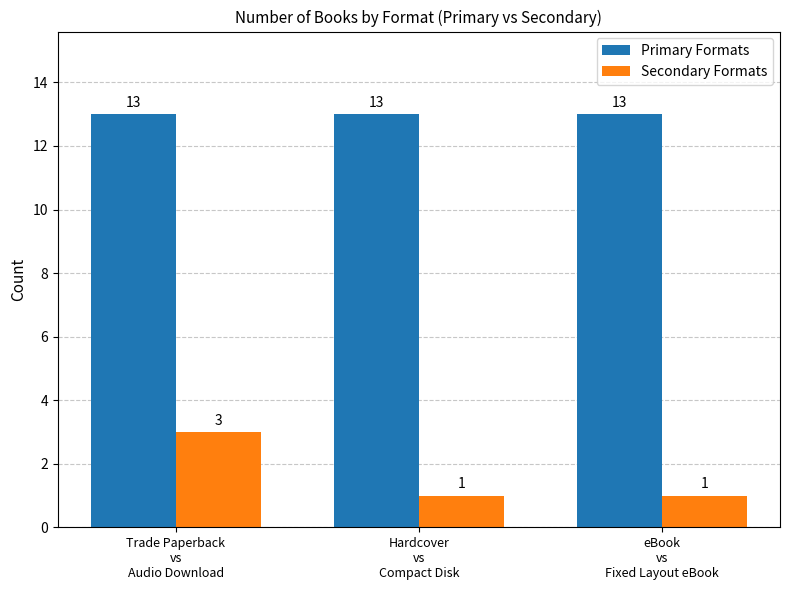

What is the maximum value shown in the chart?

13